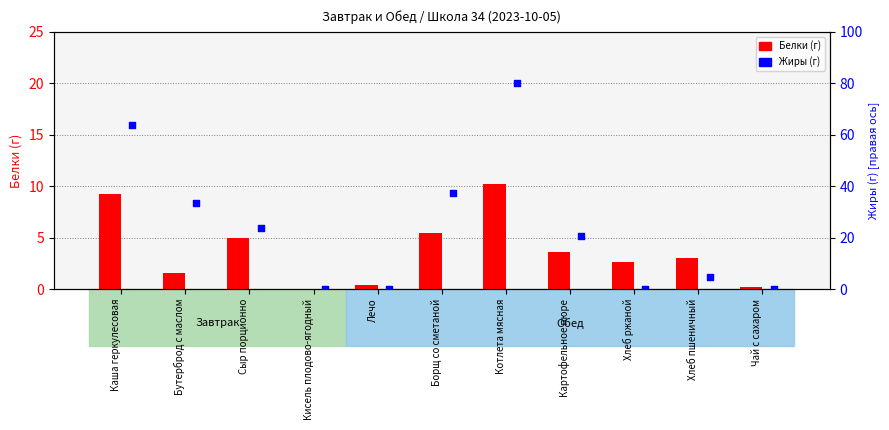

Is the value of Жиры (г) at Чай с сахаром greater than the value of Белки (г) at Чай с сахаром?

No